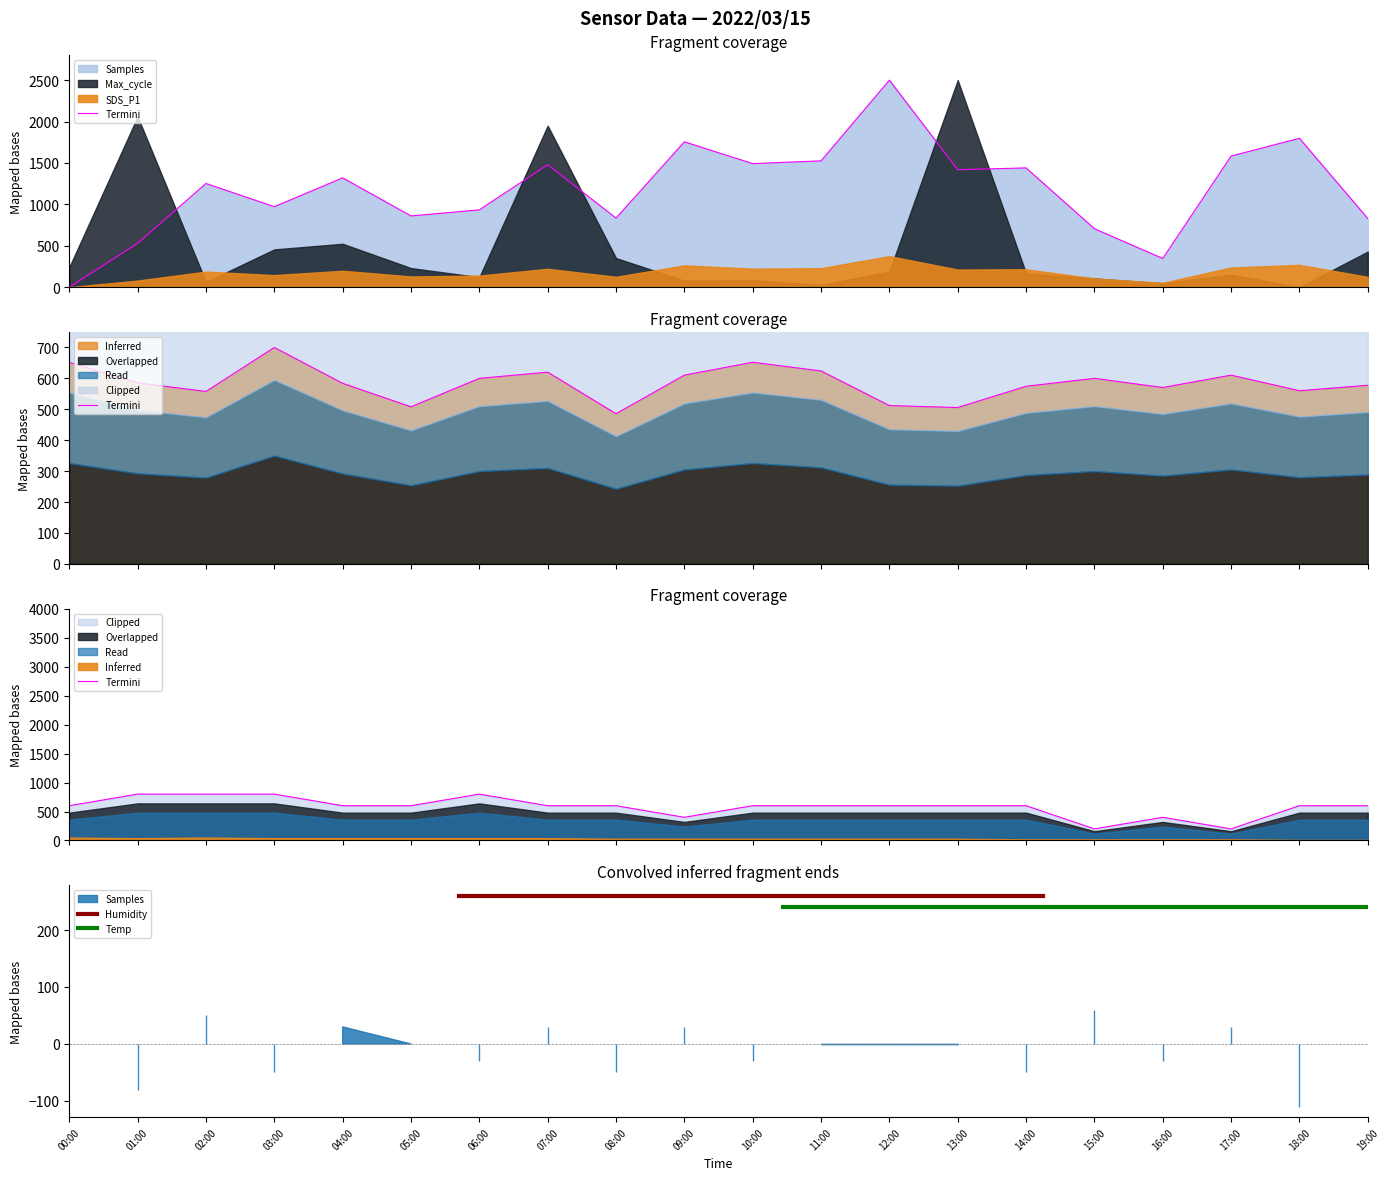

The Samples series shows 258.7 at 06:00. True or false?

False